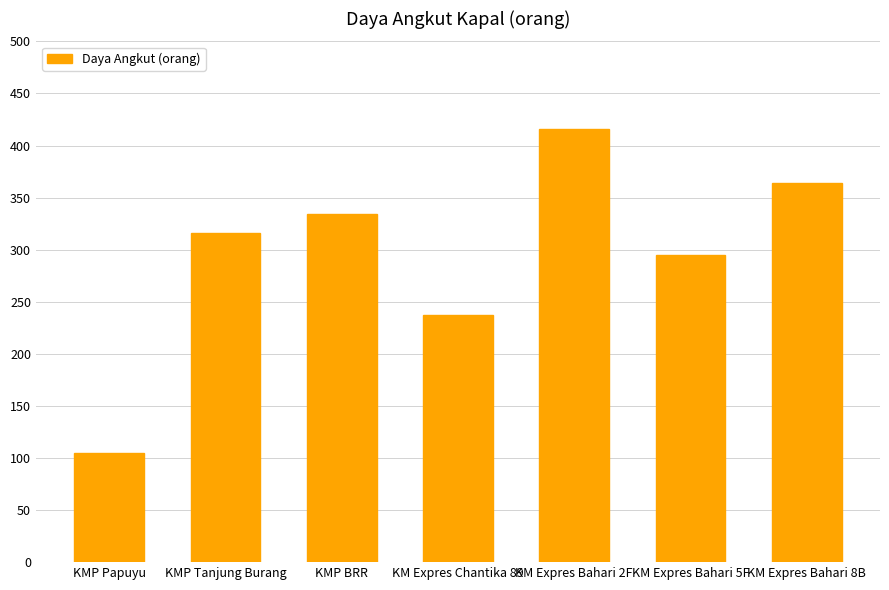

Reading left to right, what are all the values shown in this chart?

105	316	334	237	416	295	364